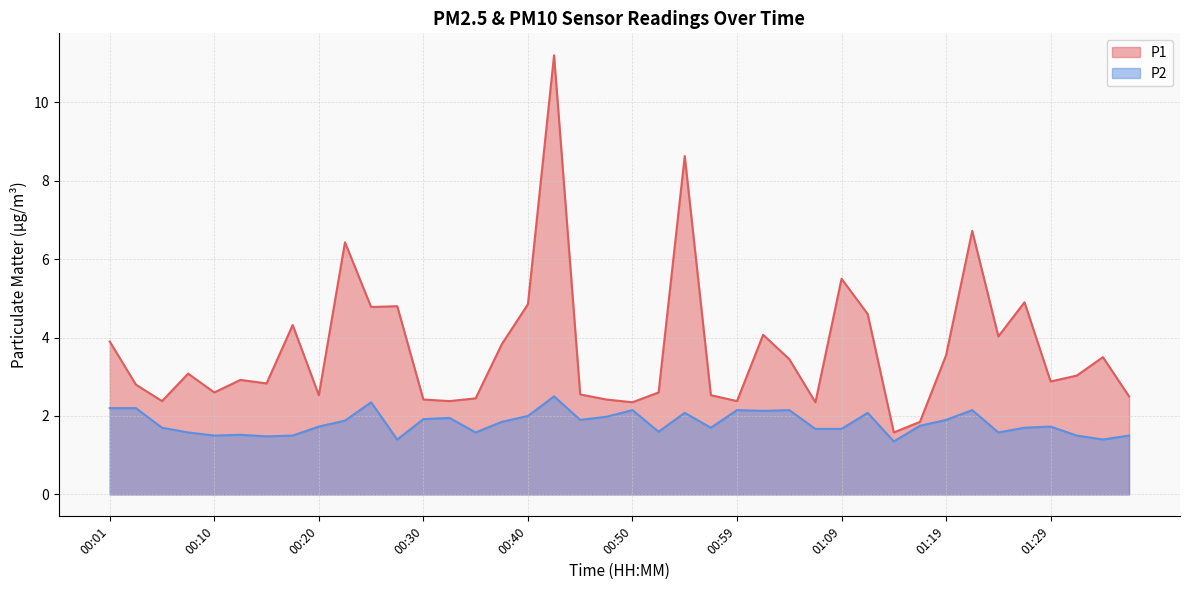

True or false: P1 and P2 cross at least once.

False